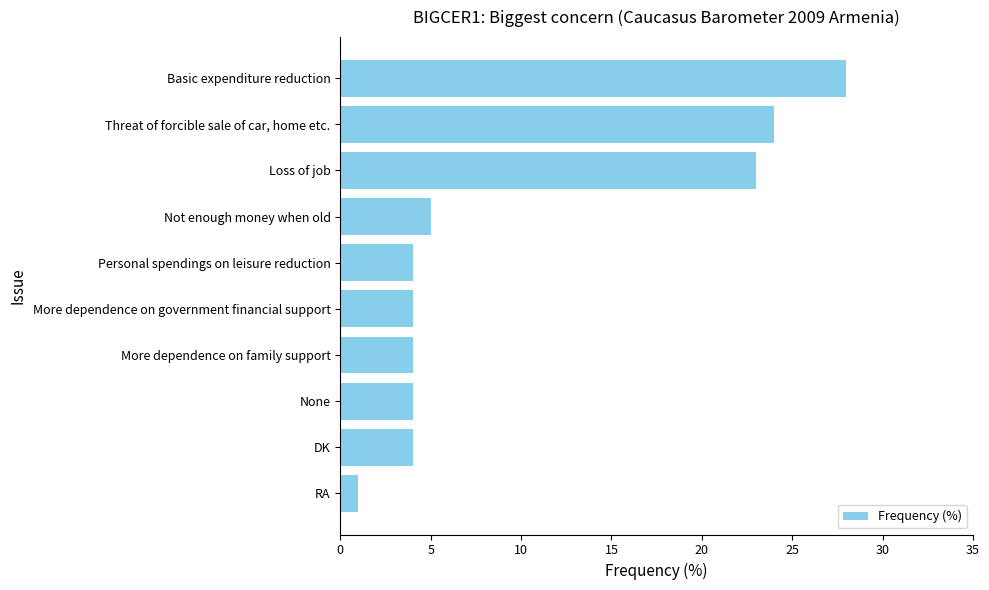

How many series are shown in this chart?

1